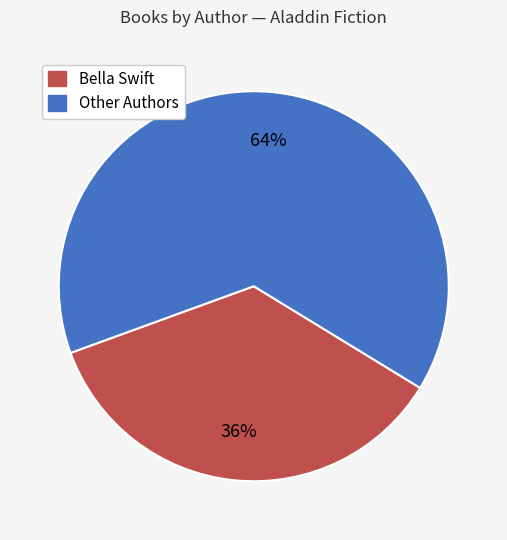

To the nearest percent, what is the average slice percentage?

50%